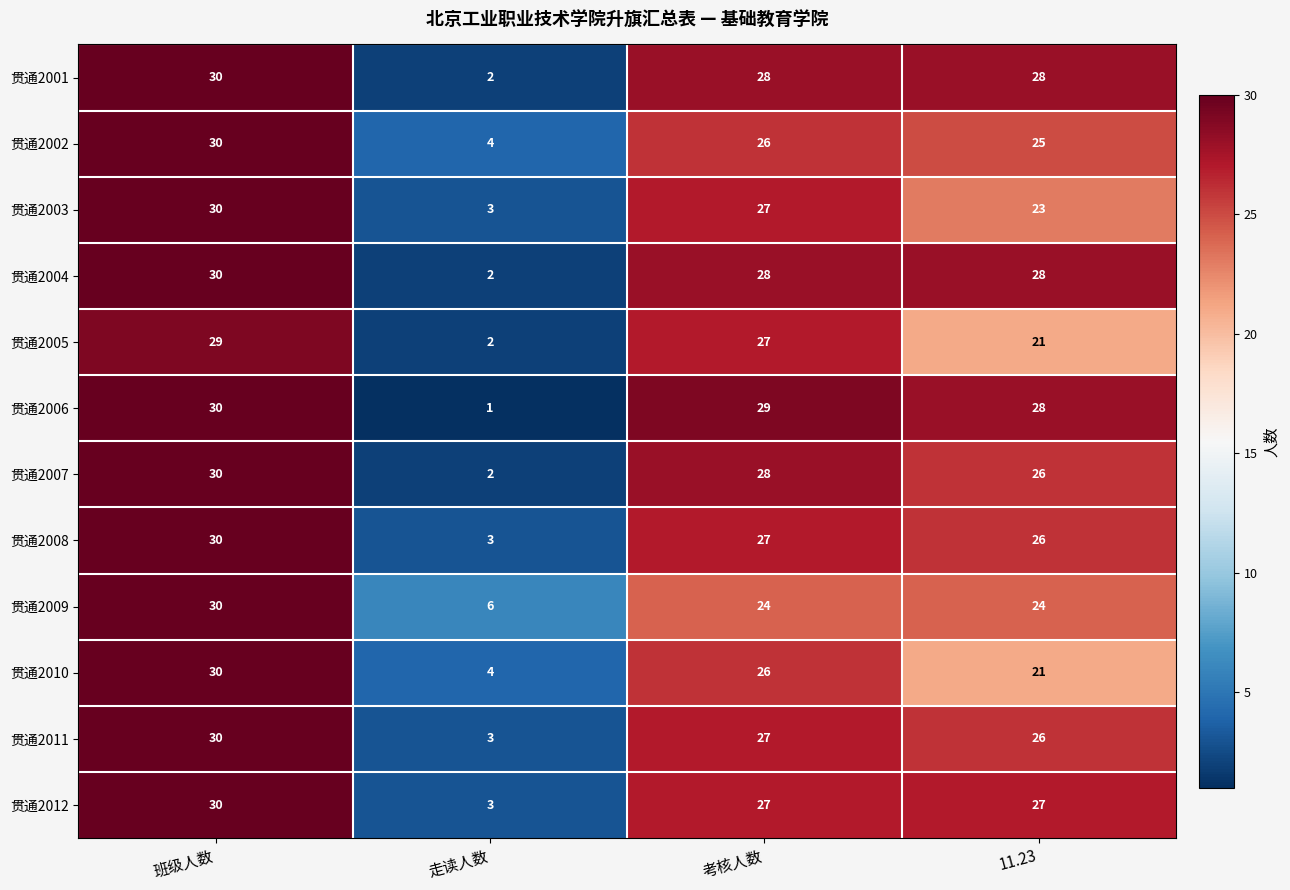

The value of 贯通2005 at 11.23 is 21. True or false?

True